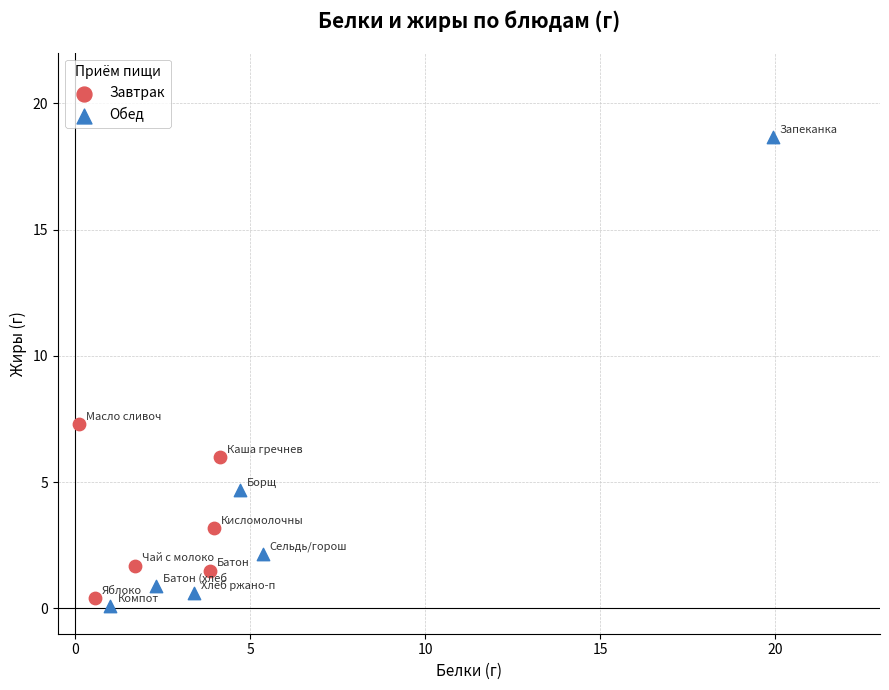

Which series has the largest Y range (max minus min)?

Обед